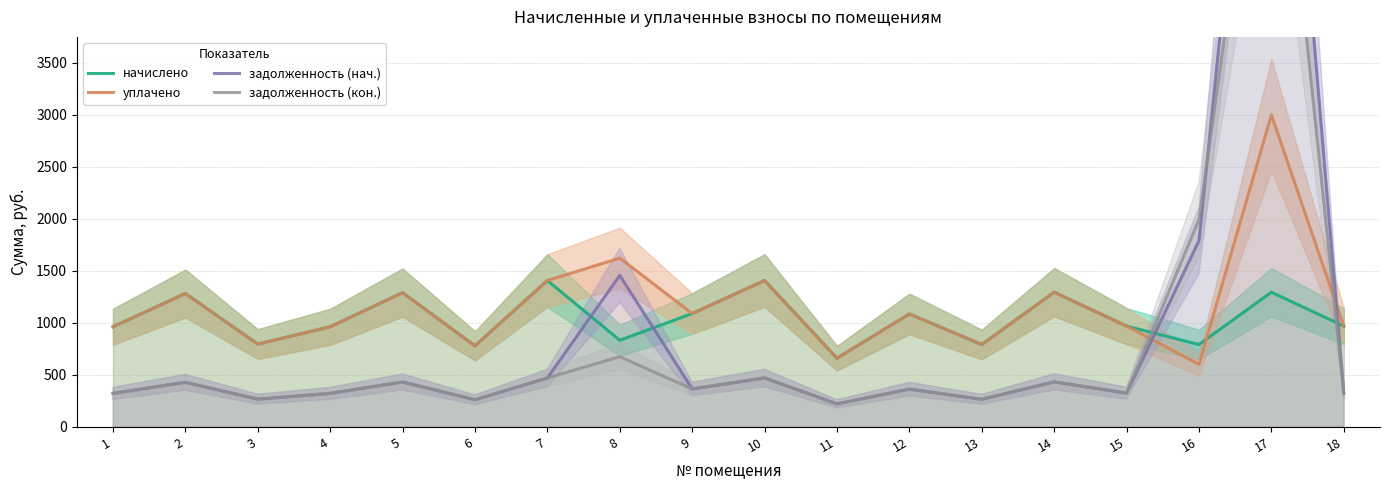

How many intersections are there between уплачено and задолженность (кон.)?

2